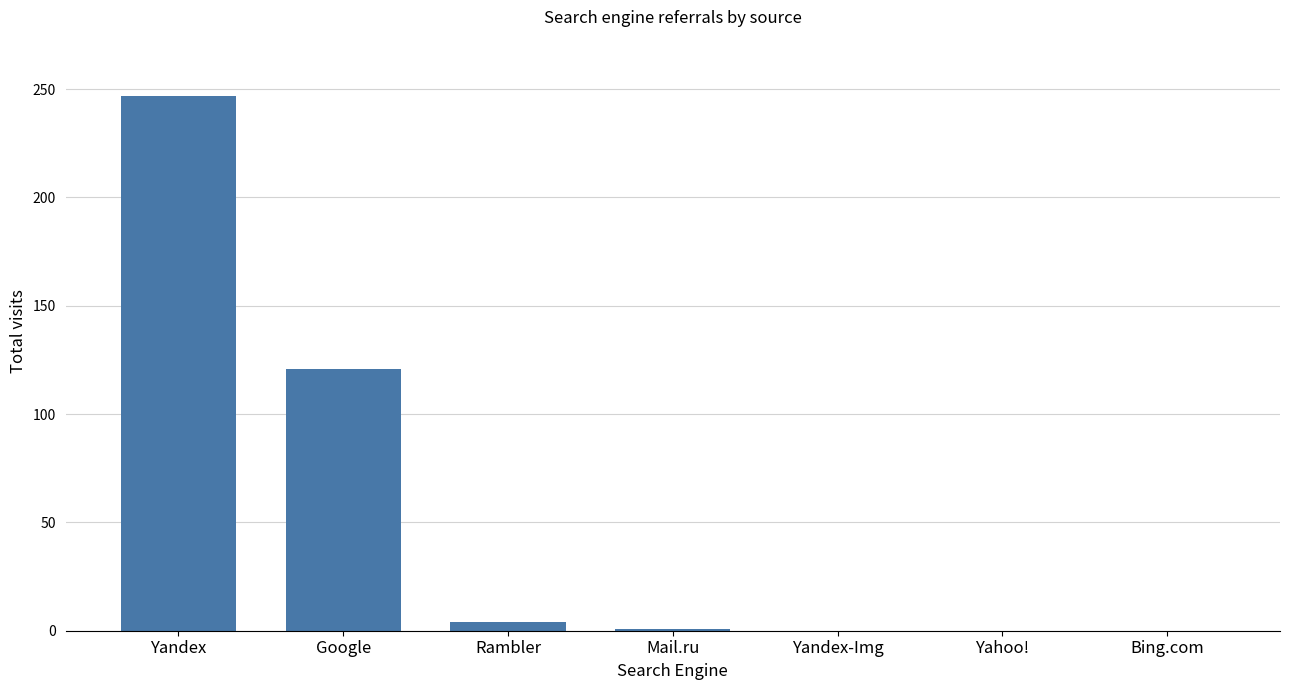

Are the bars horizontal?

No